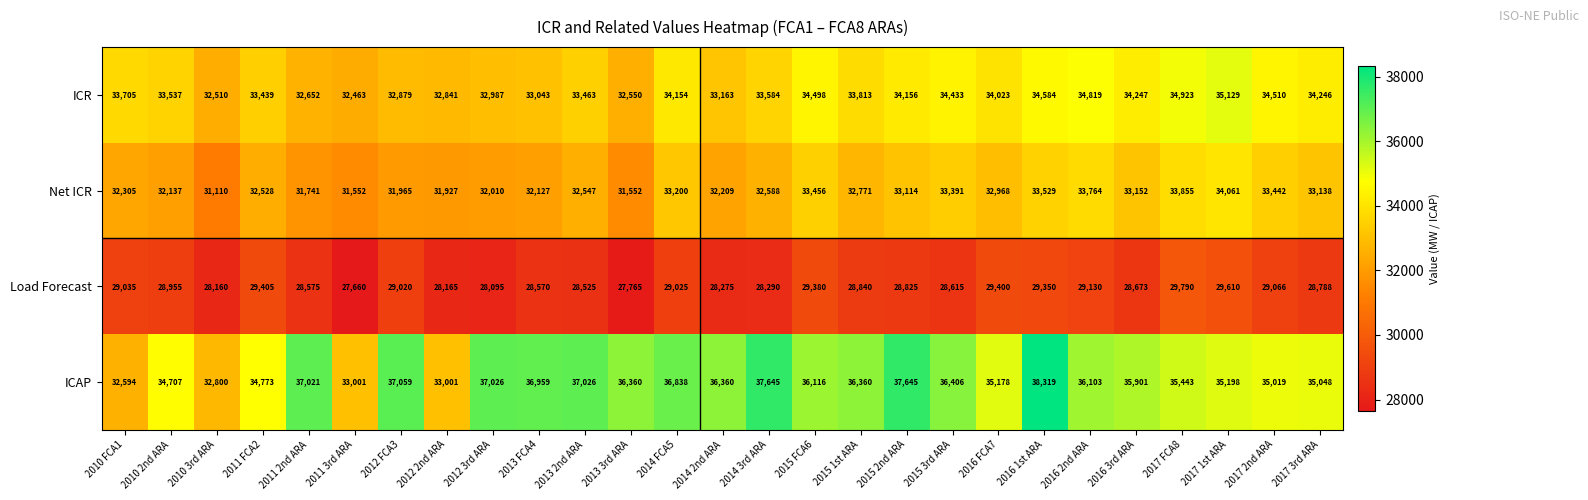

Which category has the lowest value across all series?

2011 3rd ARA